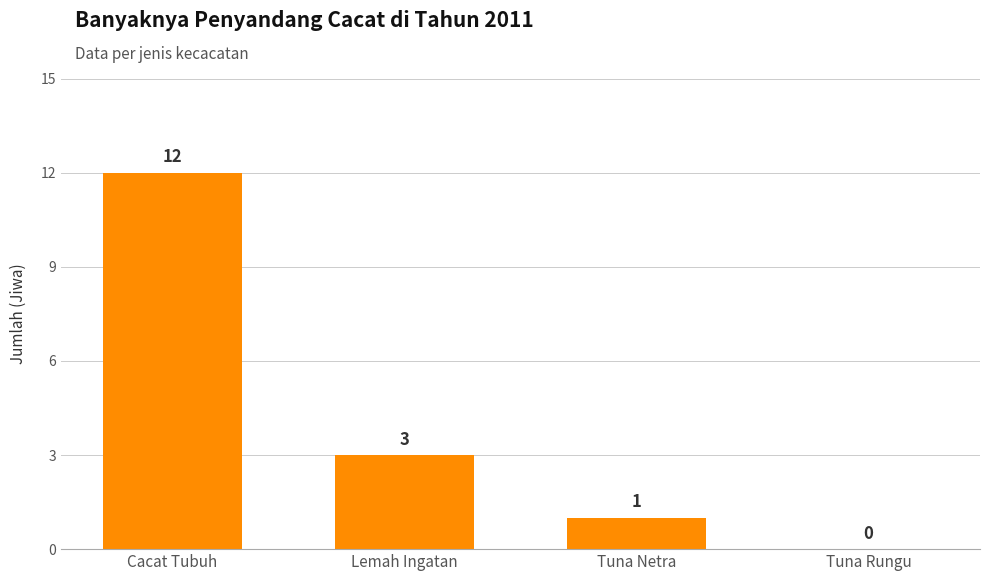

Read the value at Lemah Ingatan.

3